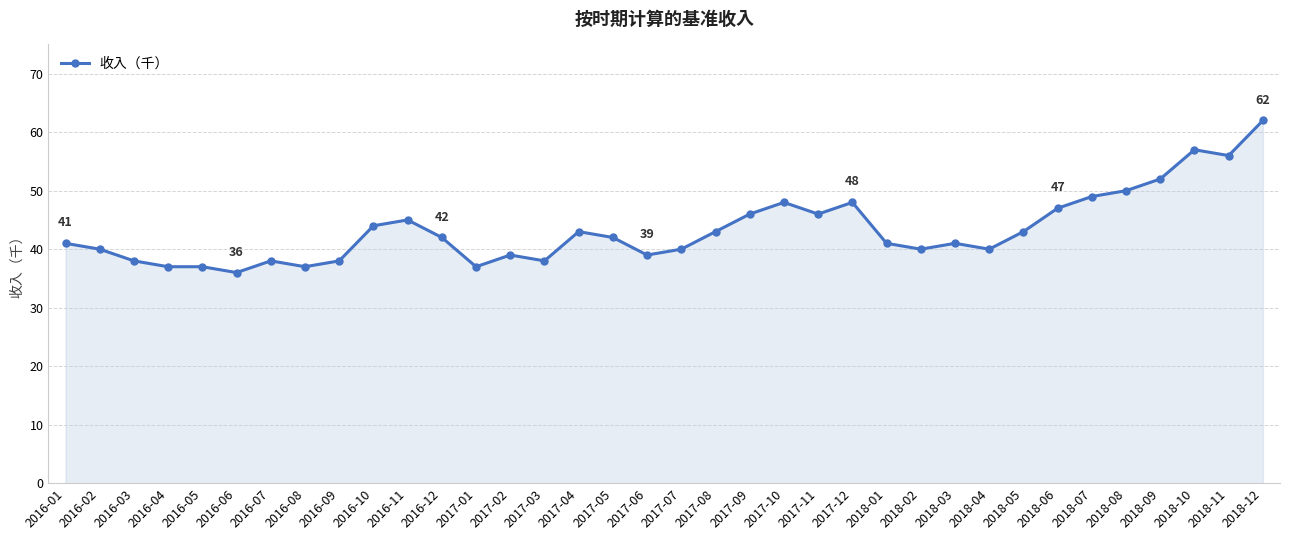

At which category does the chart reach its minimum across all series?

2016-06